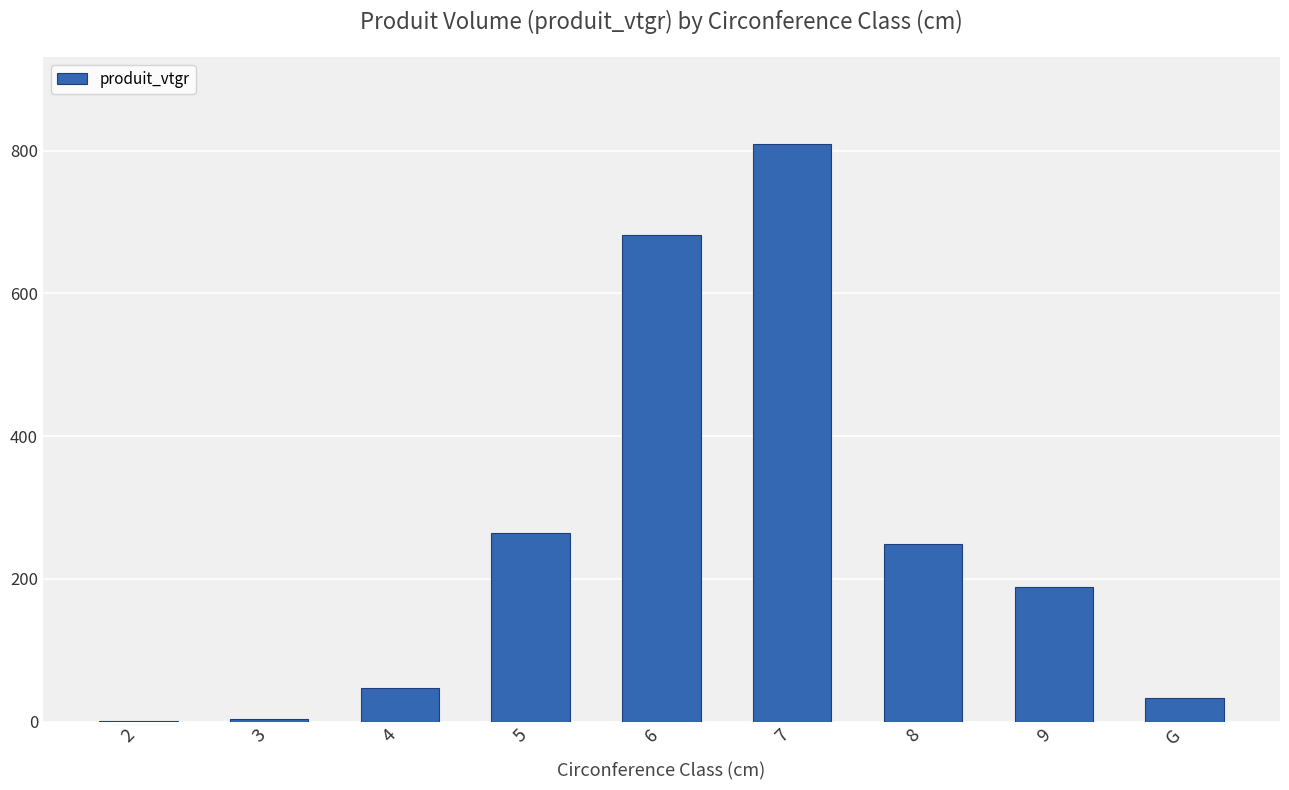

What is the approximate value at 7?

809.9